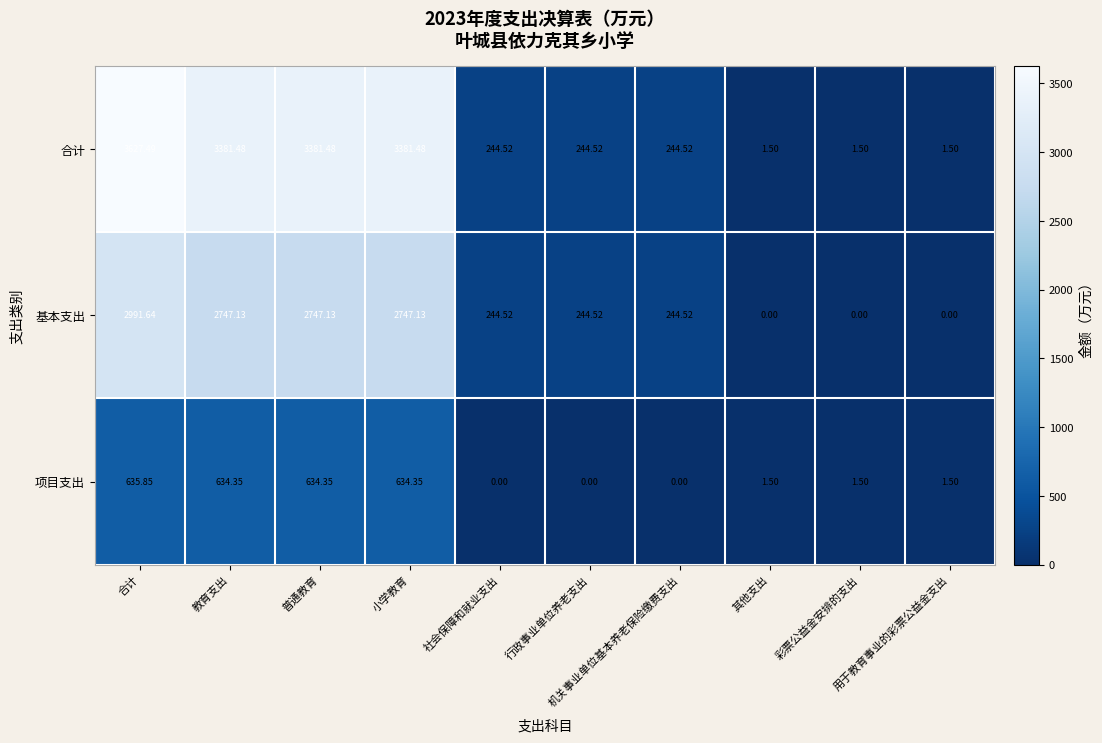

Which has a higher value, 其他支出 or 小学教育?

小学教育